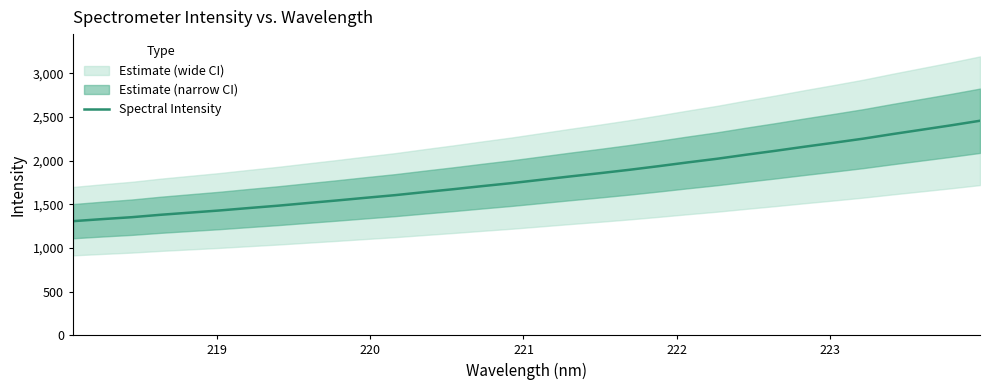

What is the lowest value of the Spectral Intensity series?

1307.3